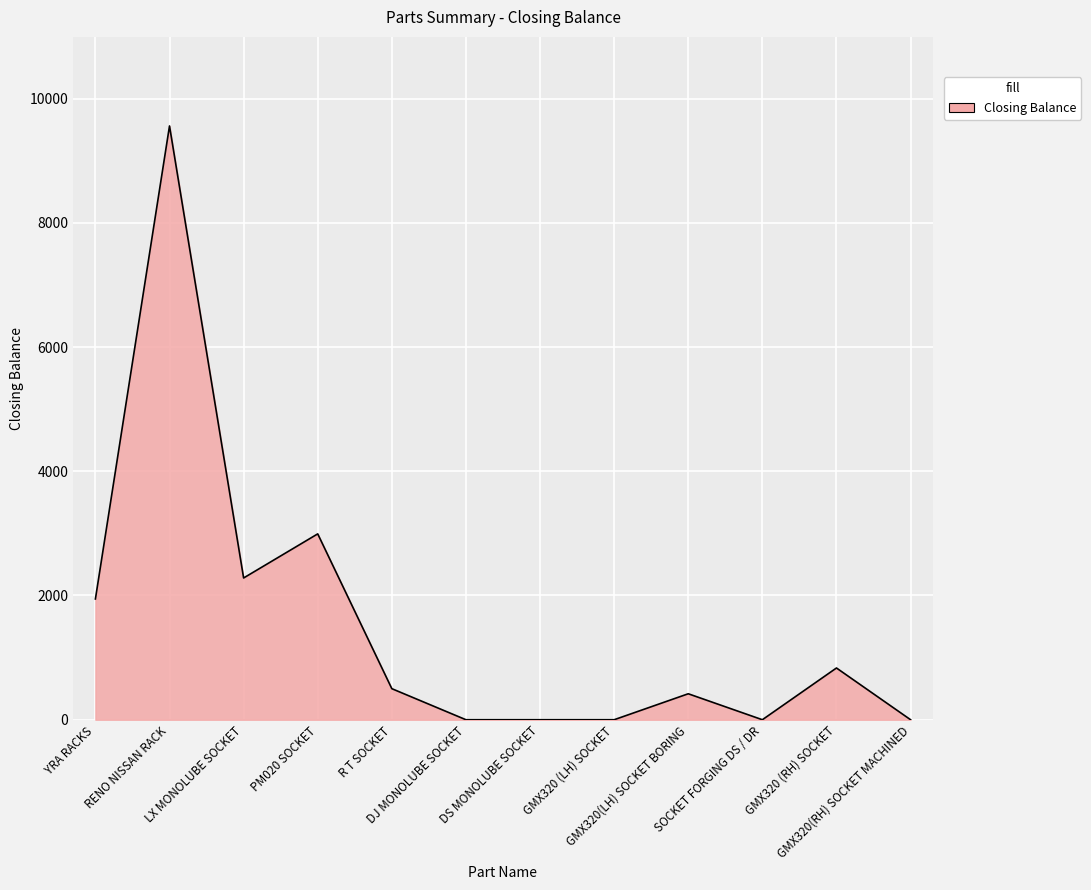

What is the sum of all values?

18528